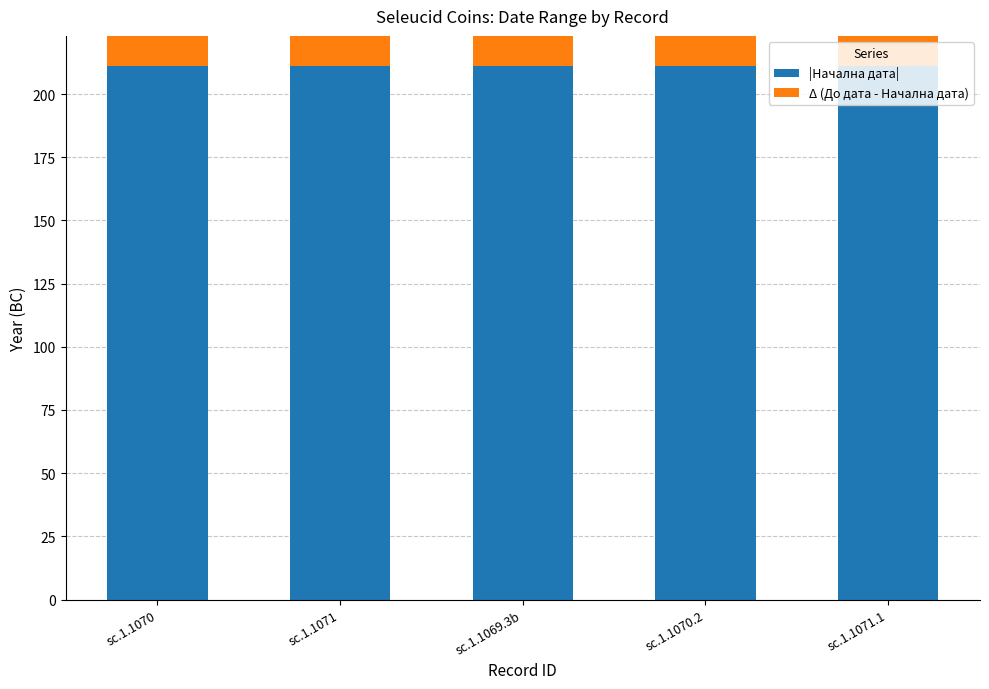

Between sc.1.1069.3b and sc.1.1070, which is larger?

sc.1.1069.3b